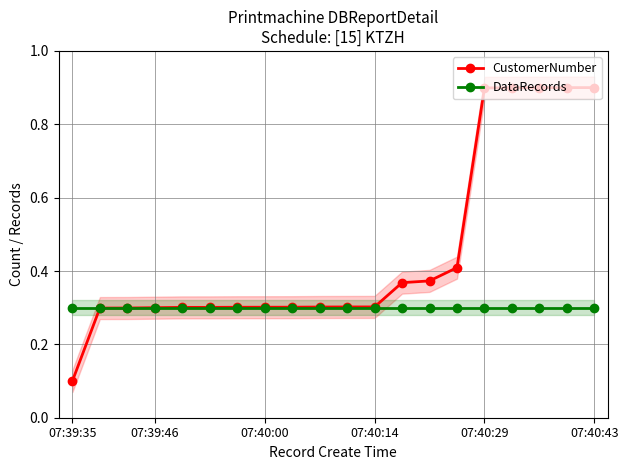

Which series has the largest total across all categories?

CustomerNumber